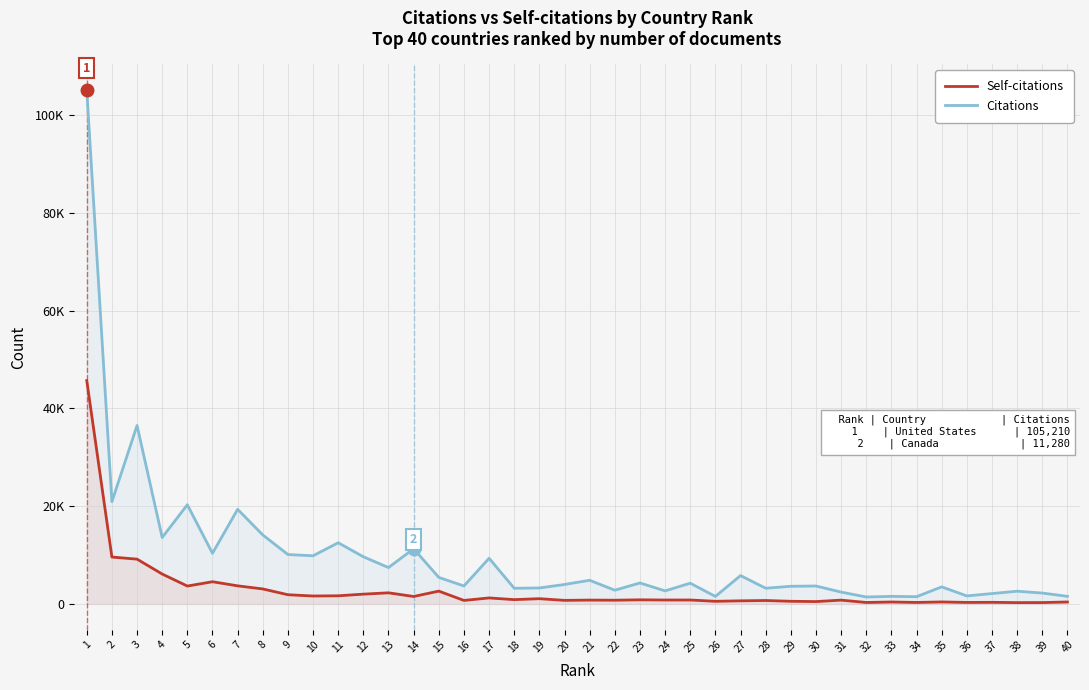

What is the spread (max minus min) of values at 6?

5823